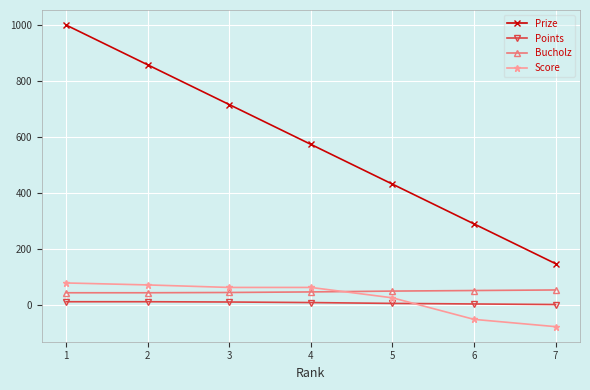

How many series are shown in this chart?

4